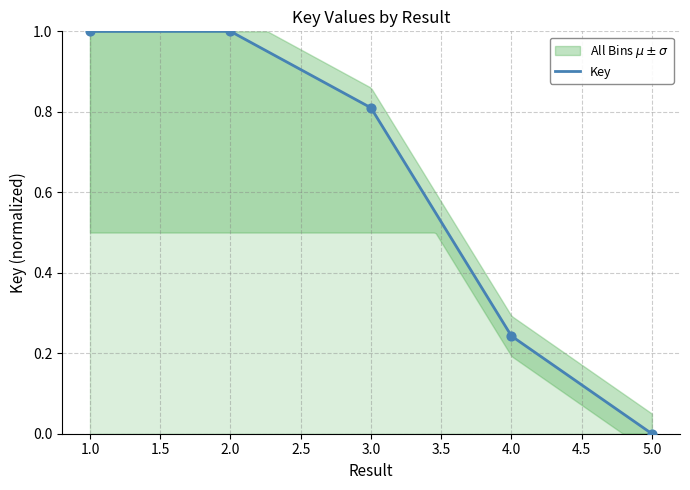

Which has a higher value, 1 or 3?

1